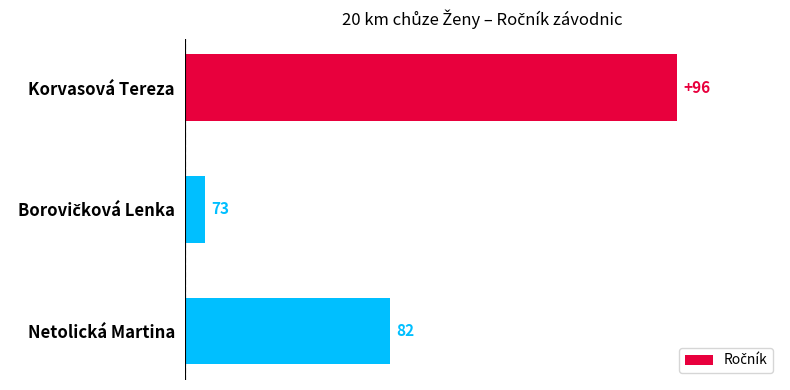

Does the chart contain any negative values?

No